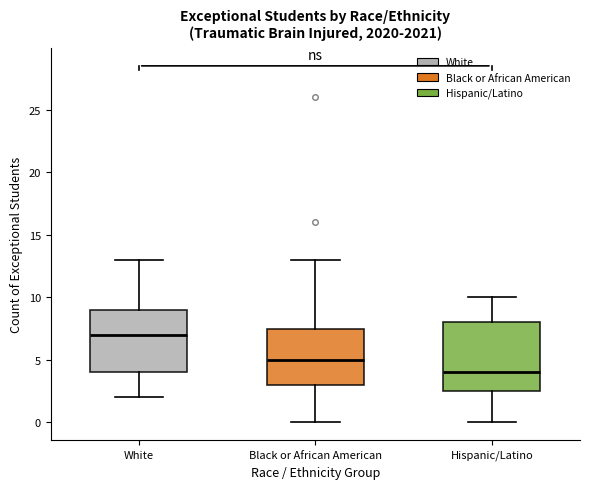

Reading left to right, read every box against the y-axis: the position of its median line, the range the box covers, and the ends of its whiskers. The values are not printed on the chart, so give them approximately, as read against the axis.

White: median 7.0, box 4.0 to 9.0, whiskers 2.0 to 13.0
Black or African American: median 5.0, box 3.0 to 7.5, whiskers 0.0 to 13.0
Hispanic/Latino: median 4.0, box 2.5 to 8.0, whiskers 0.0 to 10.0